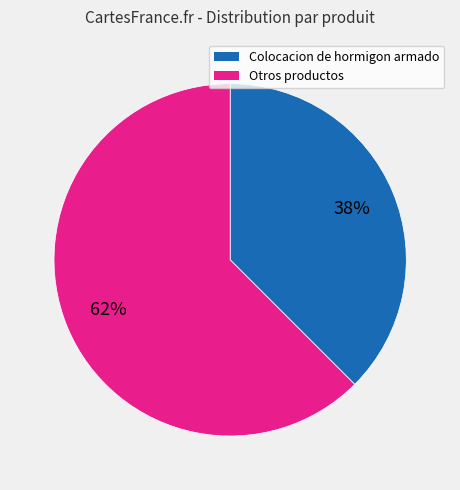

To the nearest percent, what is the average slice percentage?

50%